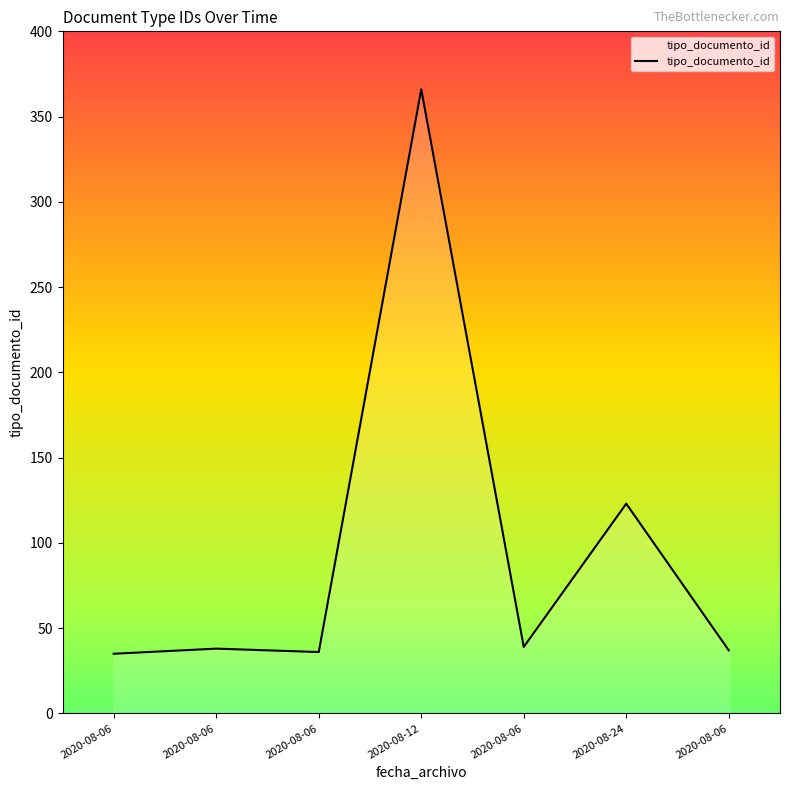

How many values are below 38?

3